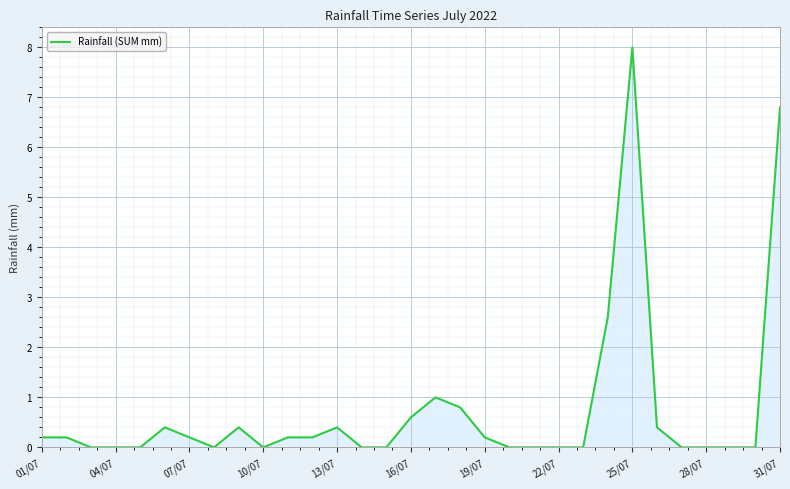

What is the difference between the maximum and minimum values?

8.0